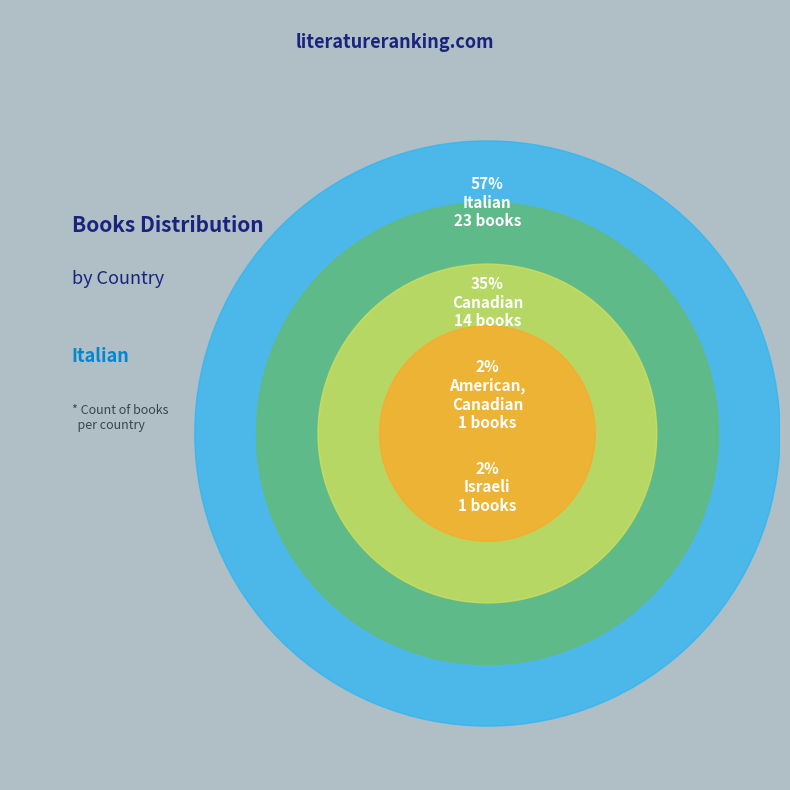

How much of the chart is everything except American, Canadian?

97.5%